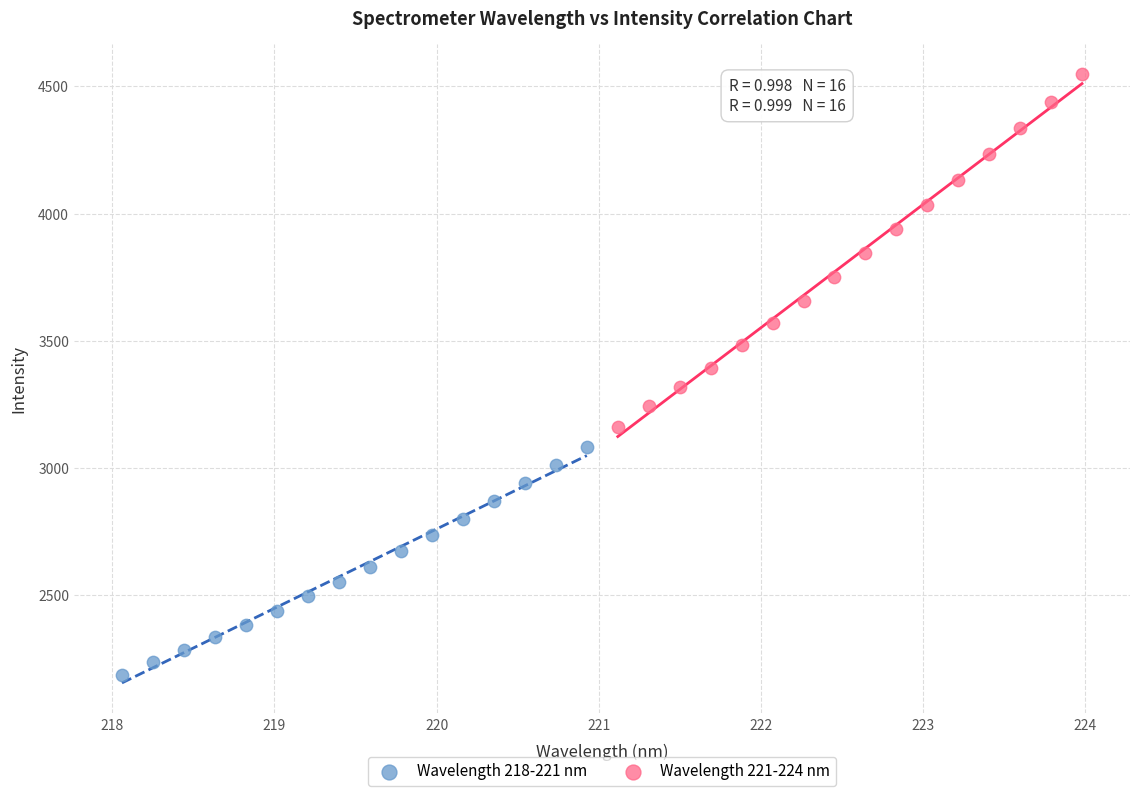

Which series reaches the minimum Y coordinate?

Wavelength 218-221 nm